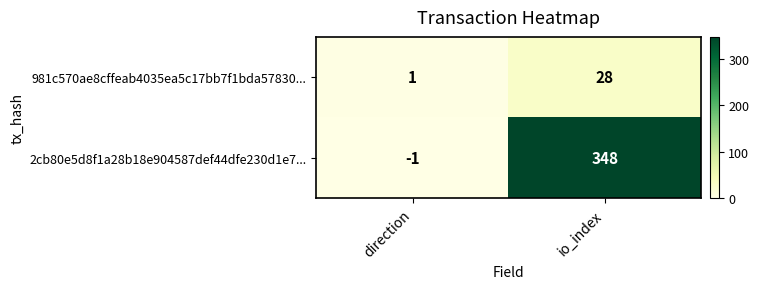

Where is 981c570ae8cffeab4035ea5c17bb7f1bda57830... nearest to the value 14?

direction